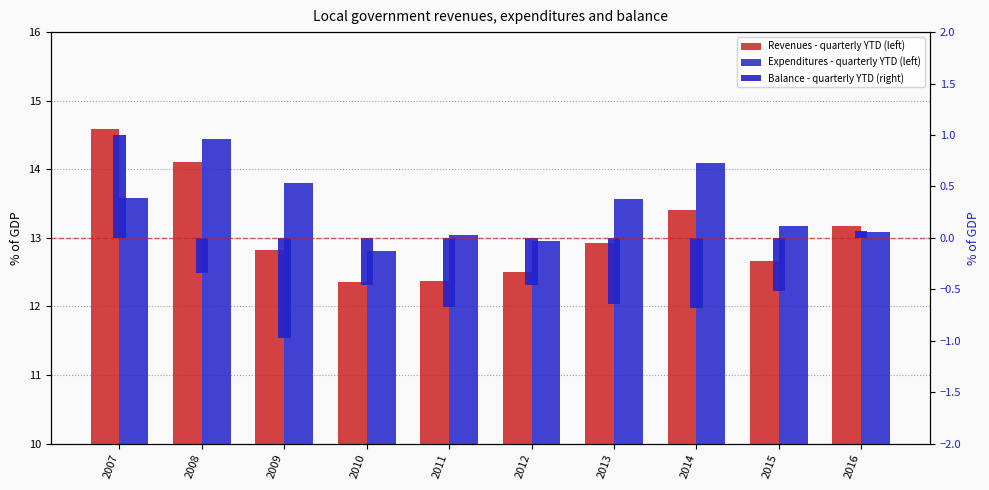

What is the average value of the Balance - quarterly YTD (right) series?

-0.4